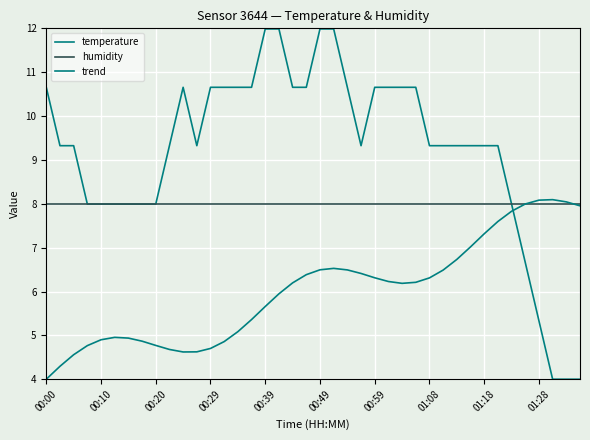

Which series has the largest total across all categories?

temperature